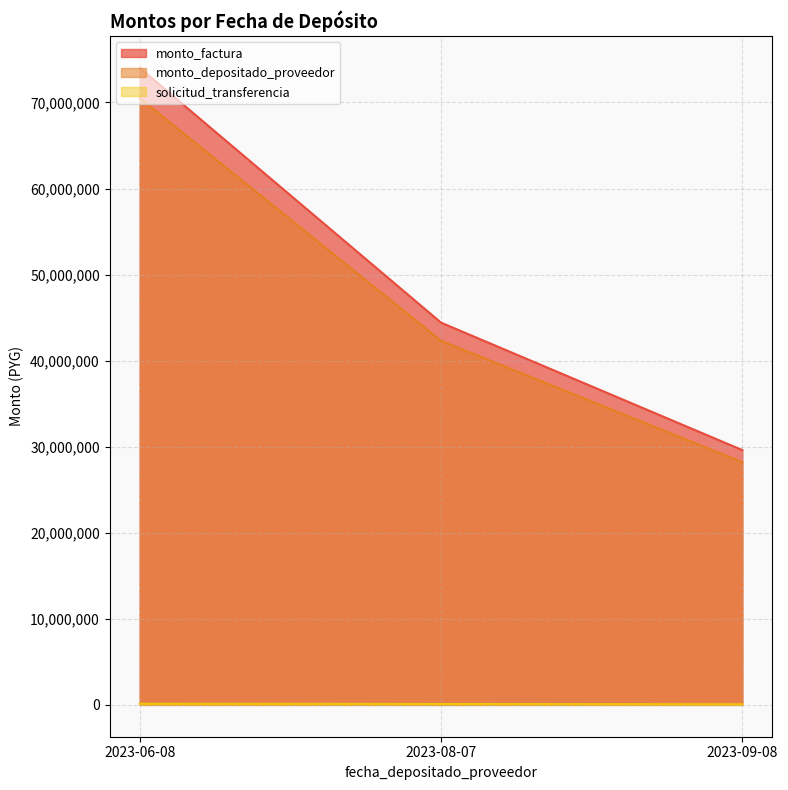

Which series has the largest total across all categories?

monto_factura